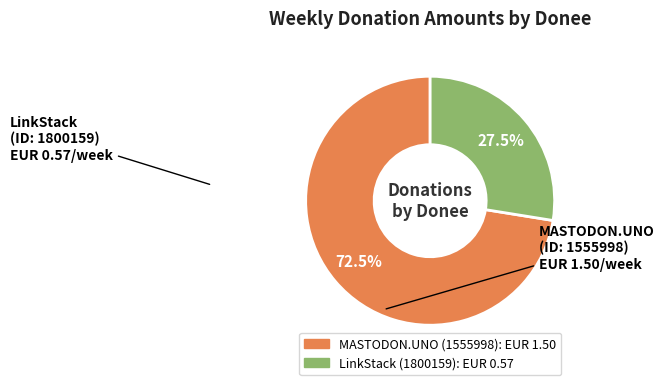

Between LinkStack (1800159) and MASTODON.UNO (1555998), which is larger?

MASTODON.UNO (1555998)